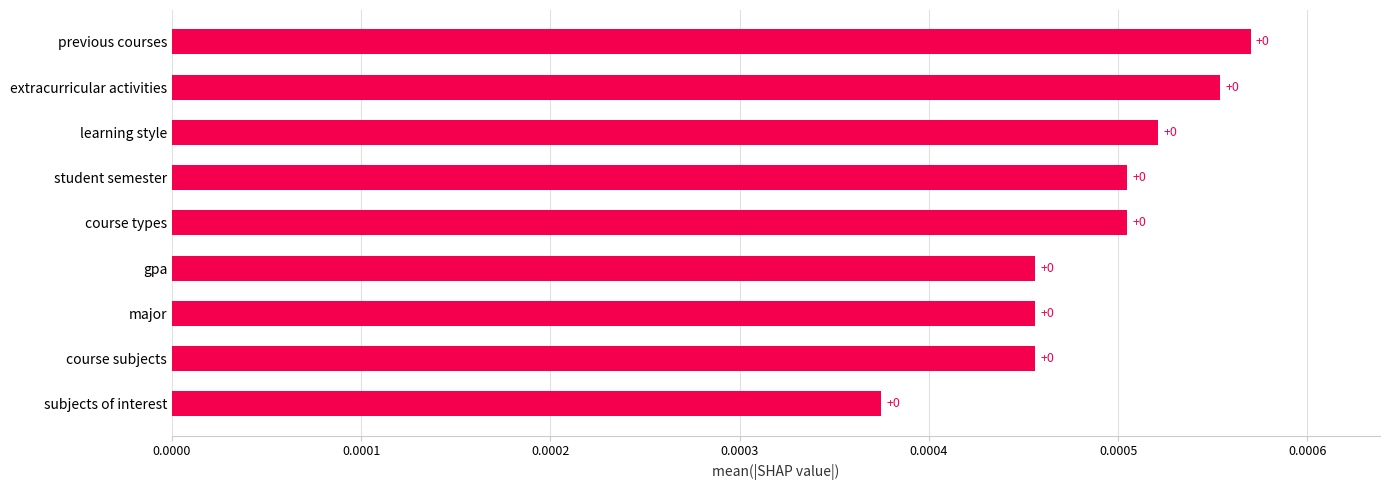

True or false: the data shows 0.0 at subjects of interest.

True